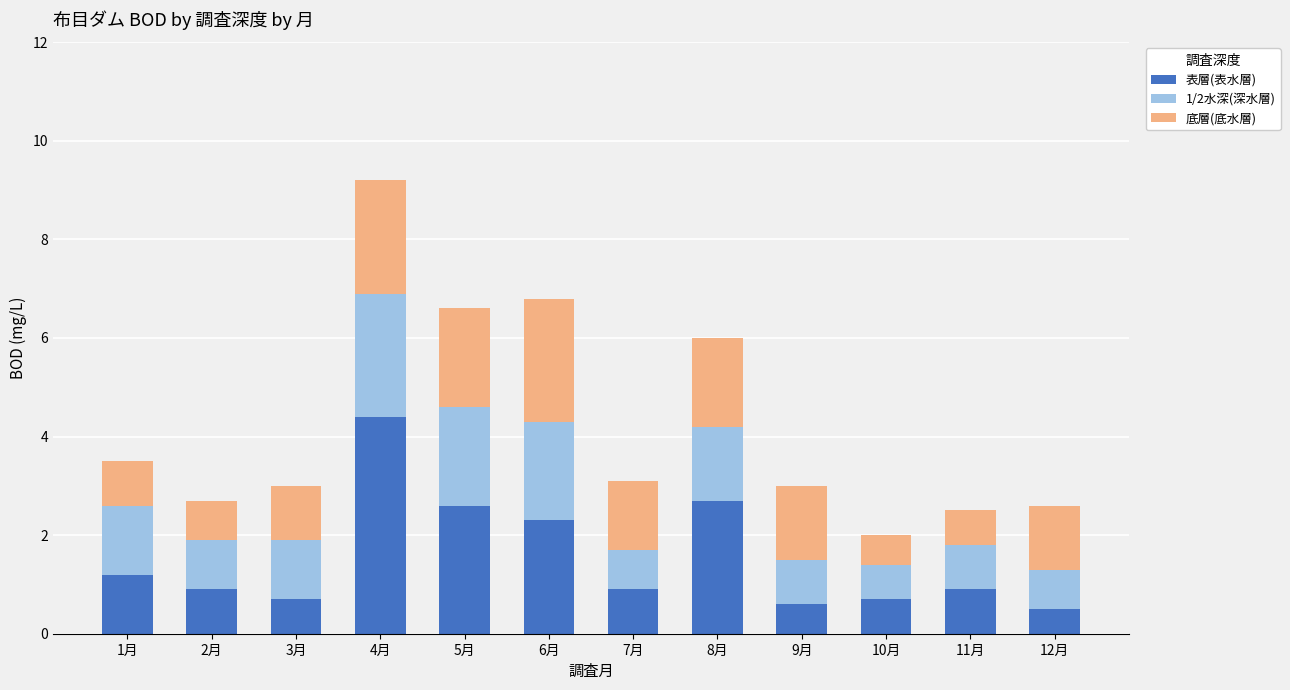

What is the minimum value for 表層(表水層)?

0.5